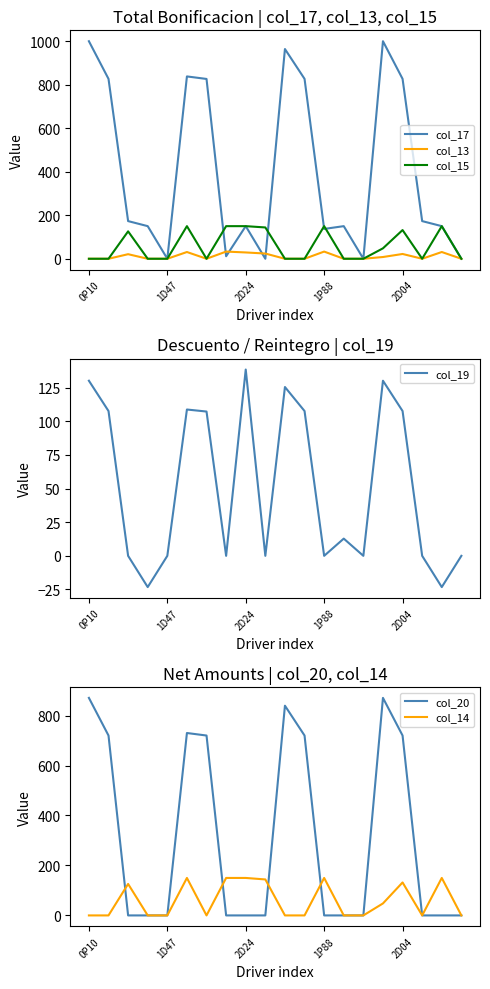

Which series has the largest total across all categories?

col_17